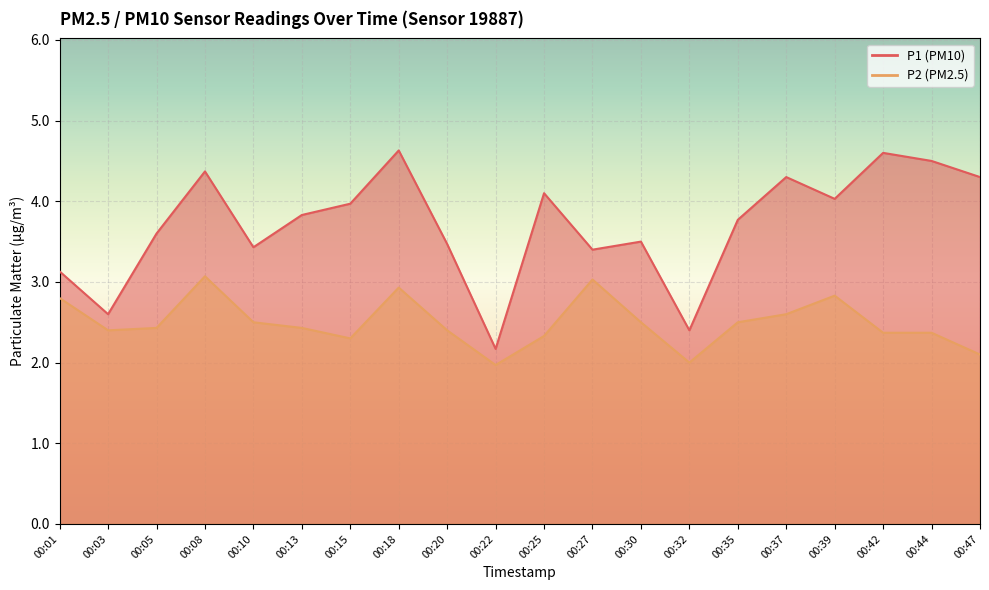

Count the number of data series in this chart.

2